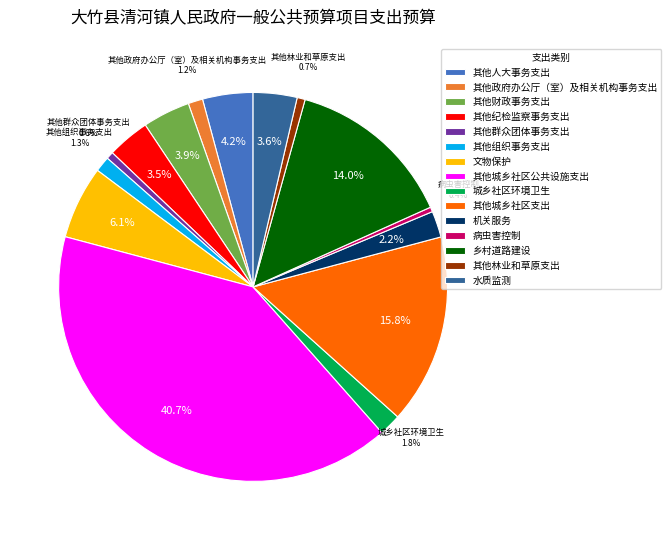

Does 其他群众团体事务支出 represent more than half of the total?

No